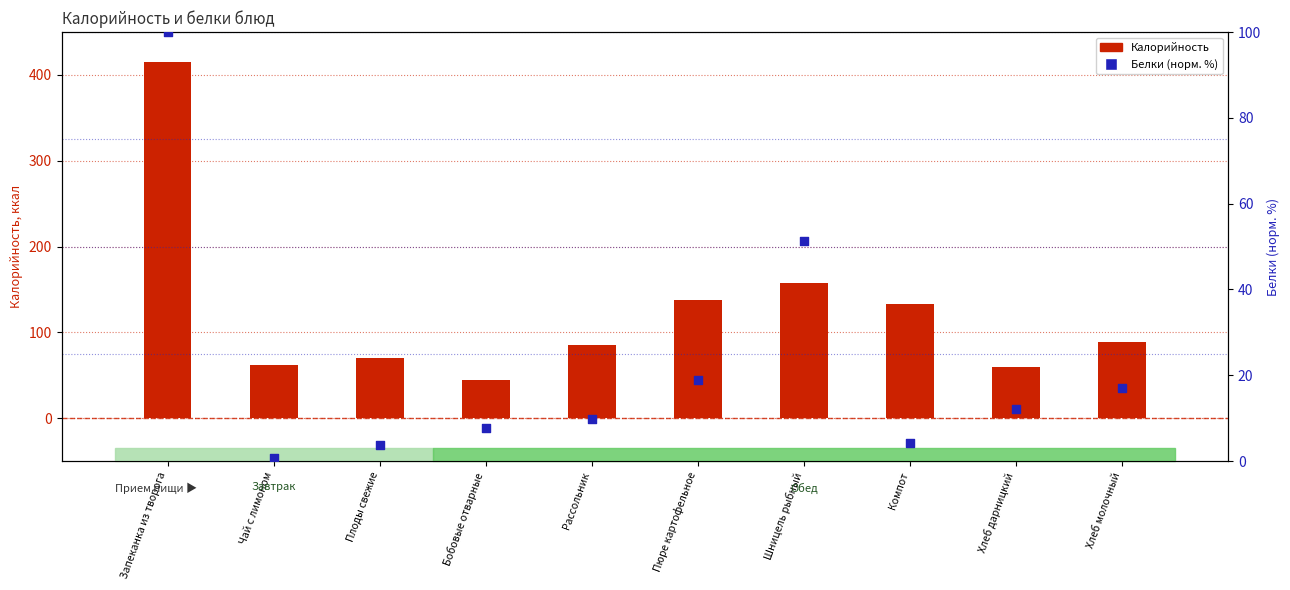

At which category is the sum across all series the highest?

Запеканка из творога